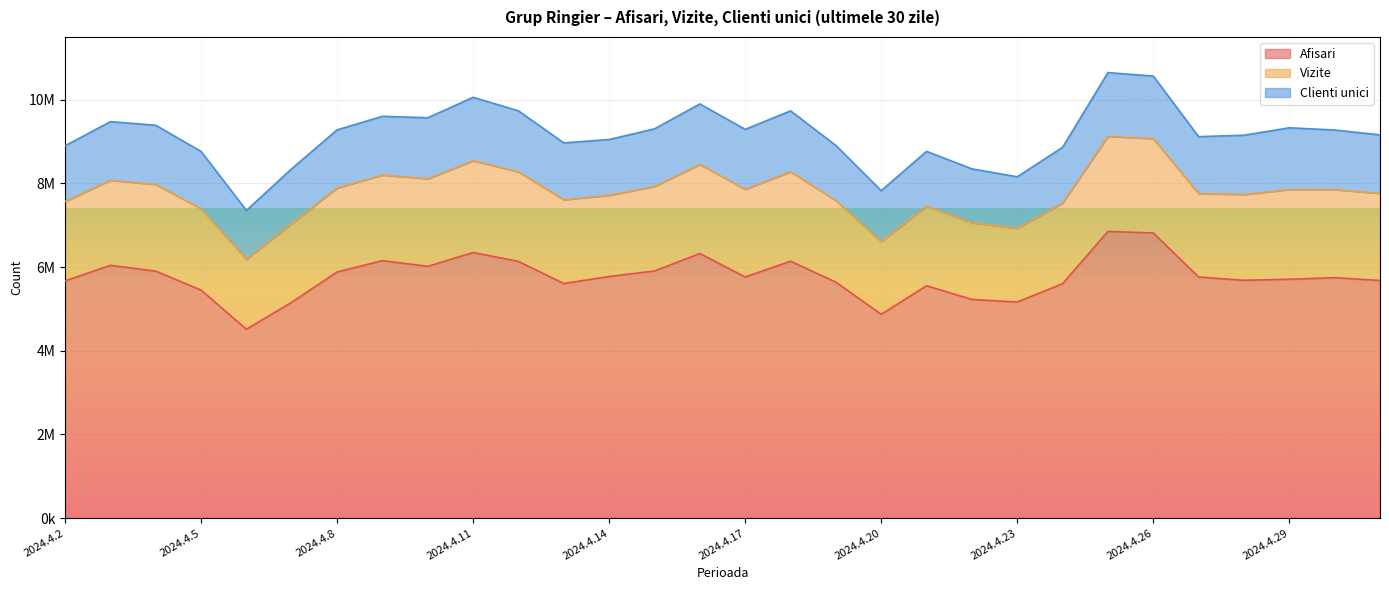

Is it true that Afisari equals 6850857 at 2024.4.25?

True